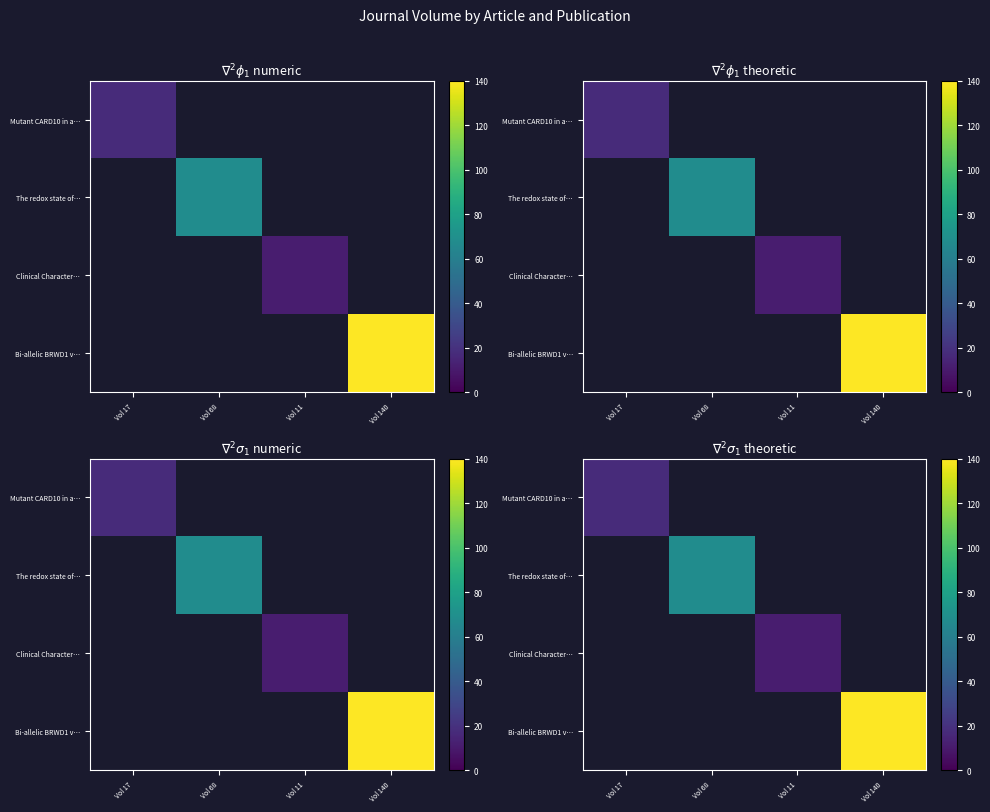

Where is Mutant CARD10 in a… nearest to the value 17?

Vol 17